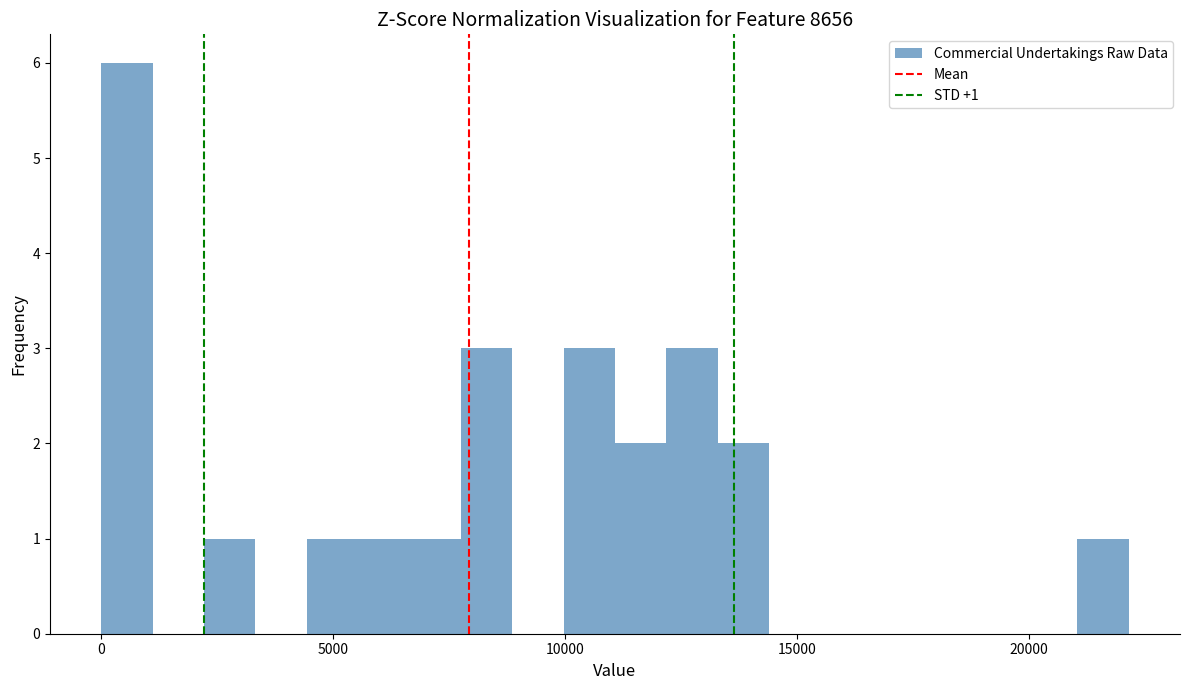

Around what value on the x-axis is the tallest bar? Give the approximate position of its centre, as read against the axis.

500